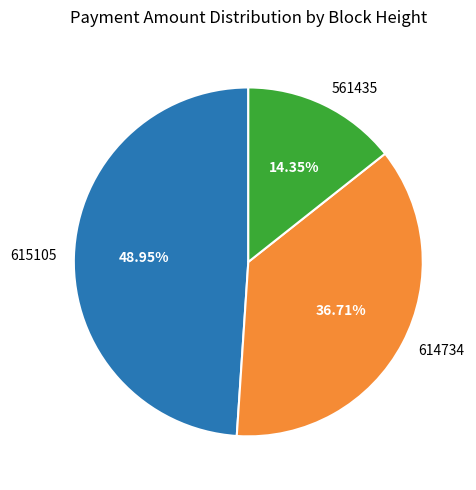

Rank the categories by value from lowest to highest.

561435, 614734, 615105